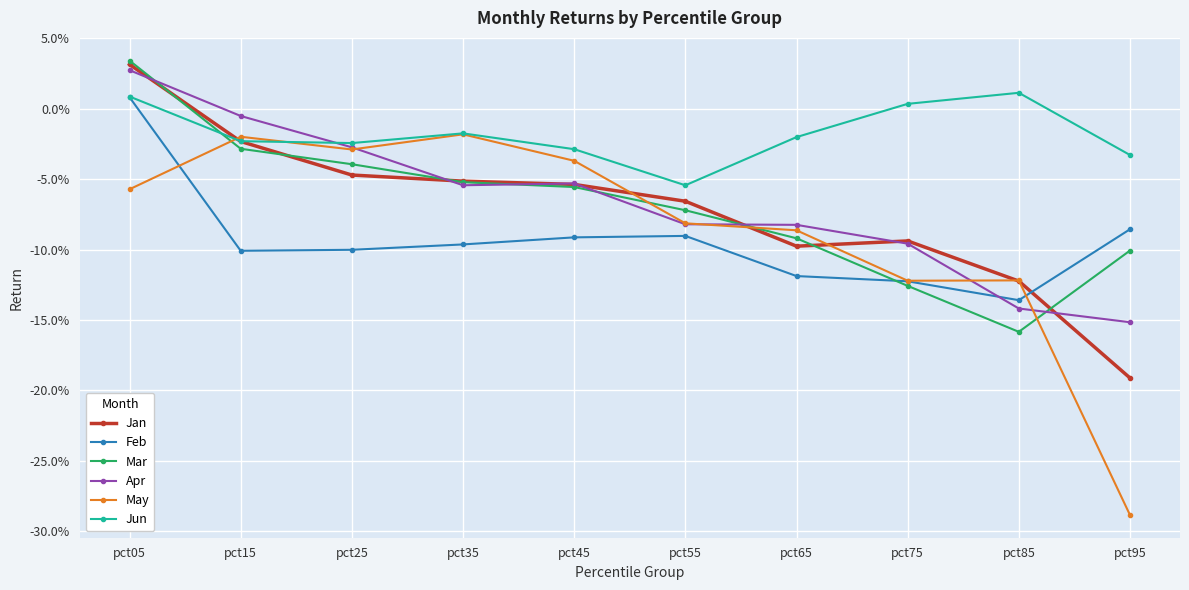

Where is the first local minimum for Jun?

pct25